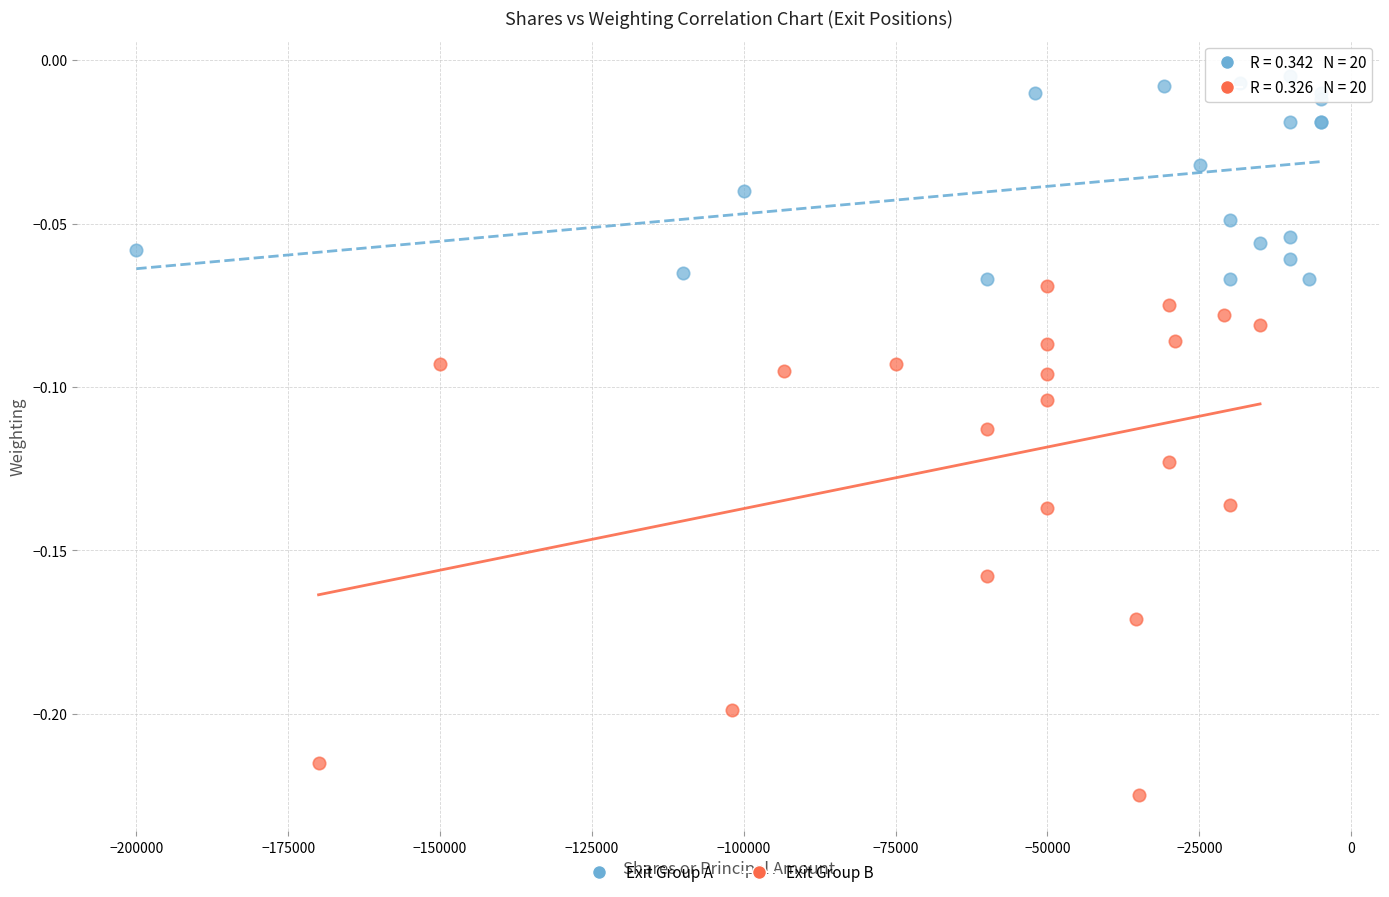

Which series has the widest spread of Y values?

Exit Group B